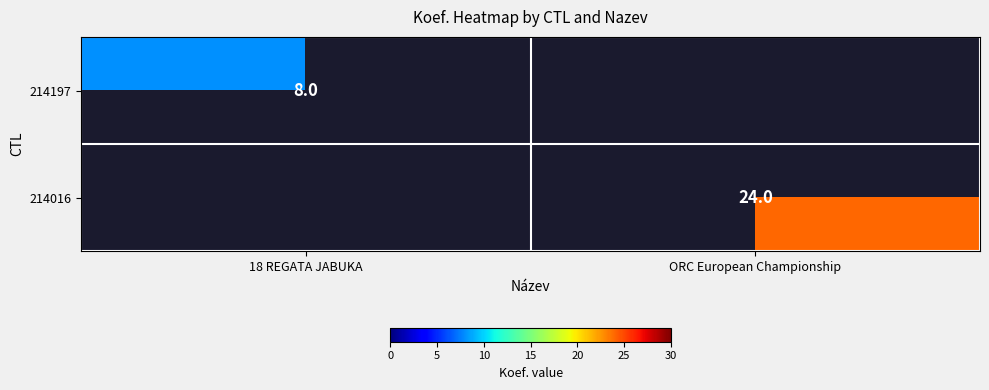

Which label corresponds to the smallest value in the chart?

18 REGATA JABUKA